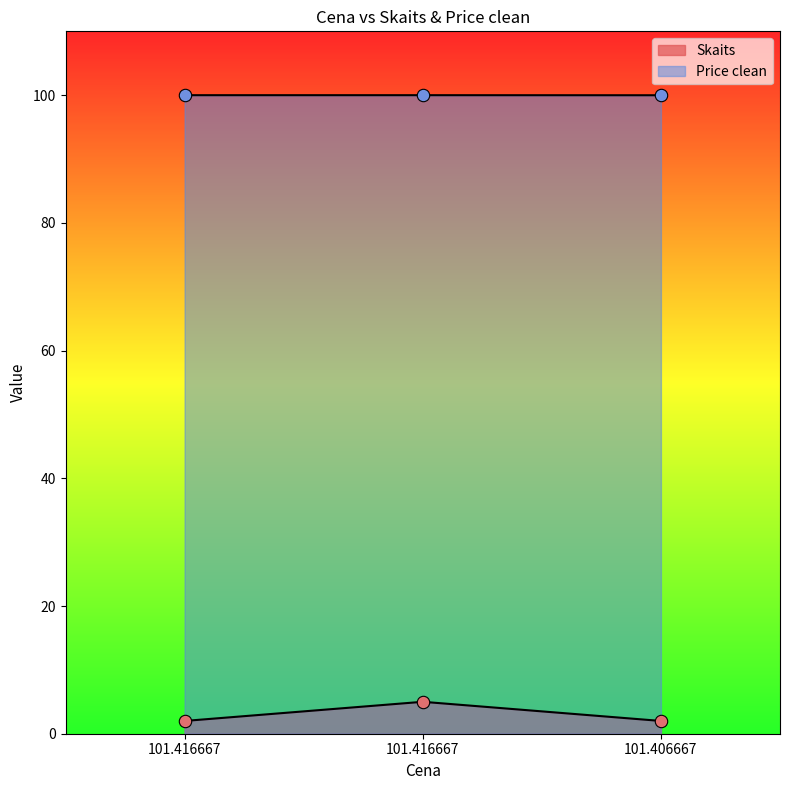

What are all the series names shown in the legend?

Skaits, Price clean